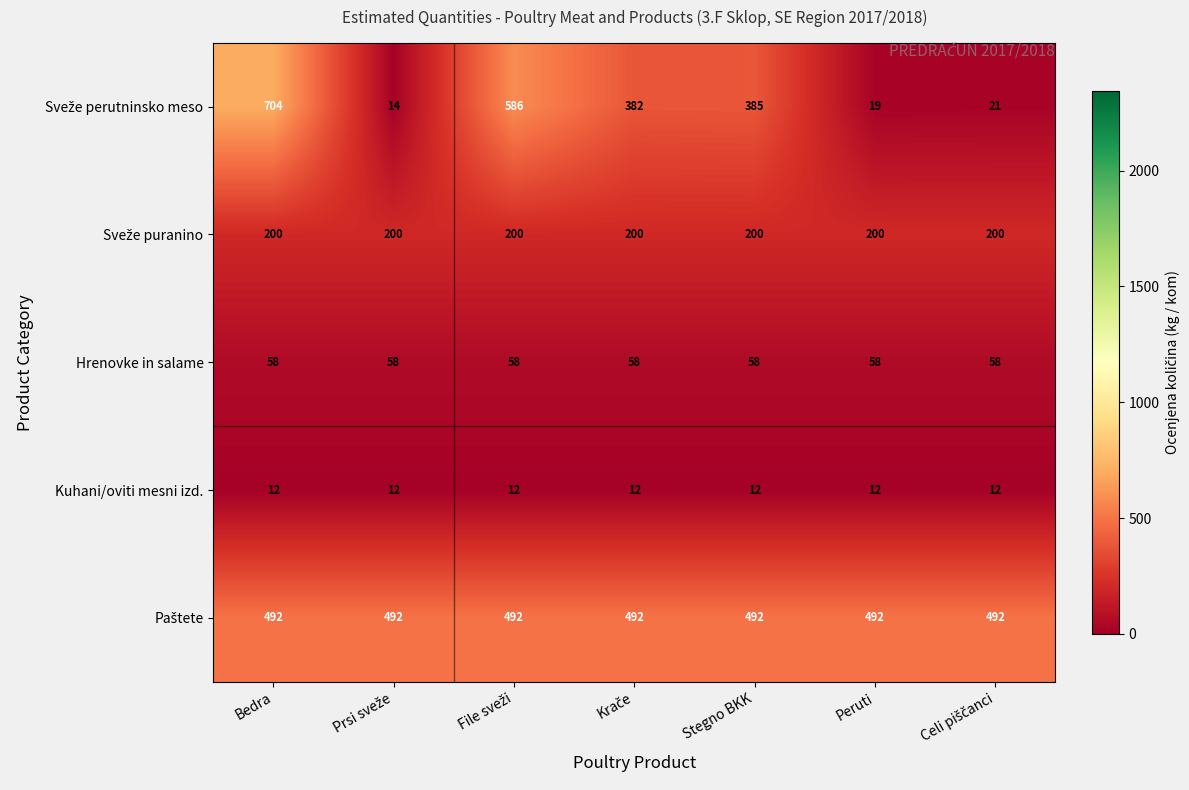

What is the minimum value shown in the chart?

12